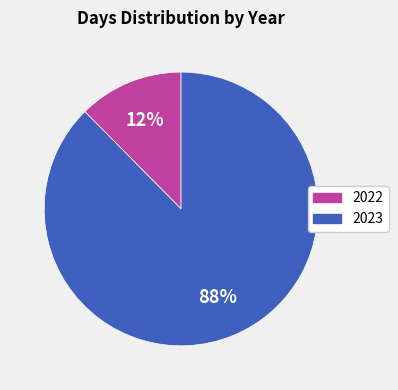

Which category accounts for the majority?

2023